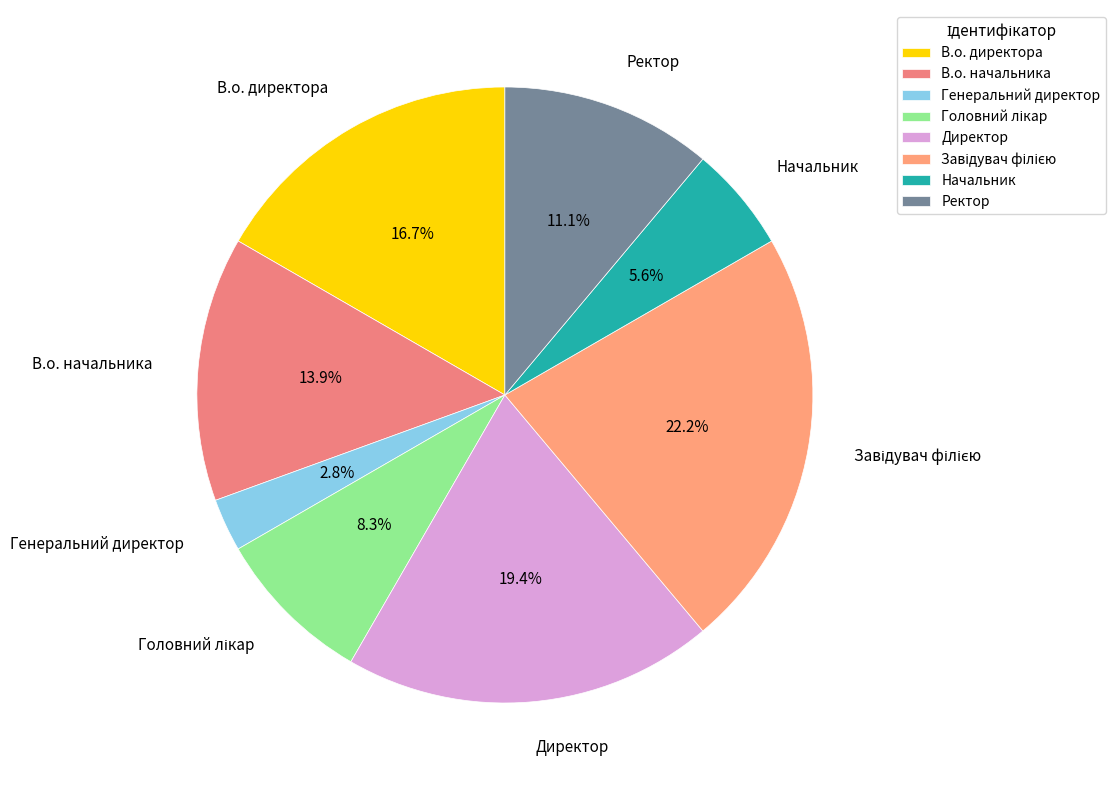

To the nearest percent, what is the average slice percentage?

12%